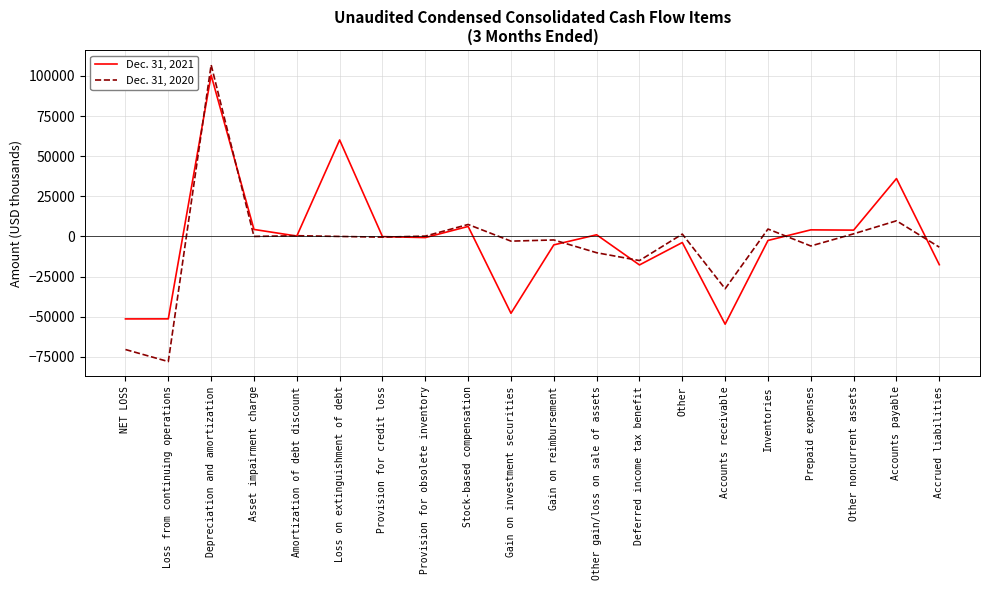

Which series changed the most between Stock-based compensation and Other?

Dec. 31, 2021